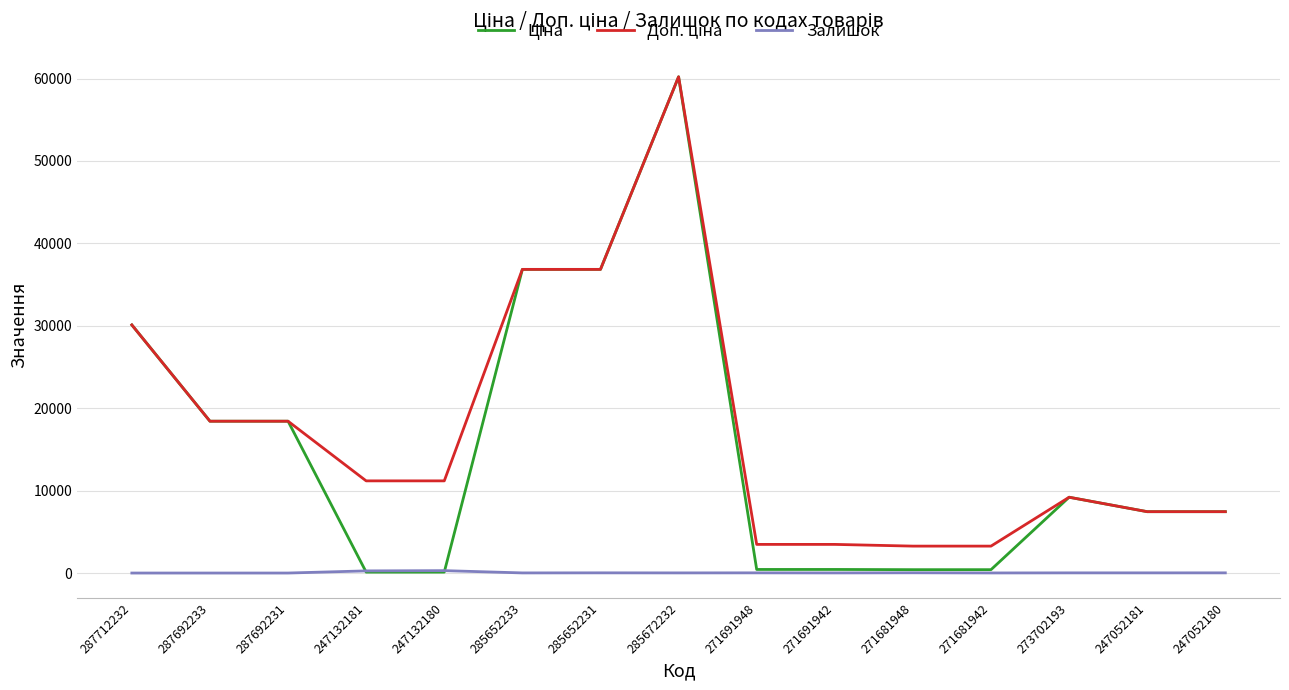

The Залишок series shows 10.0 at 271681942. True or false?

True